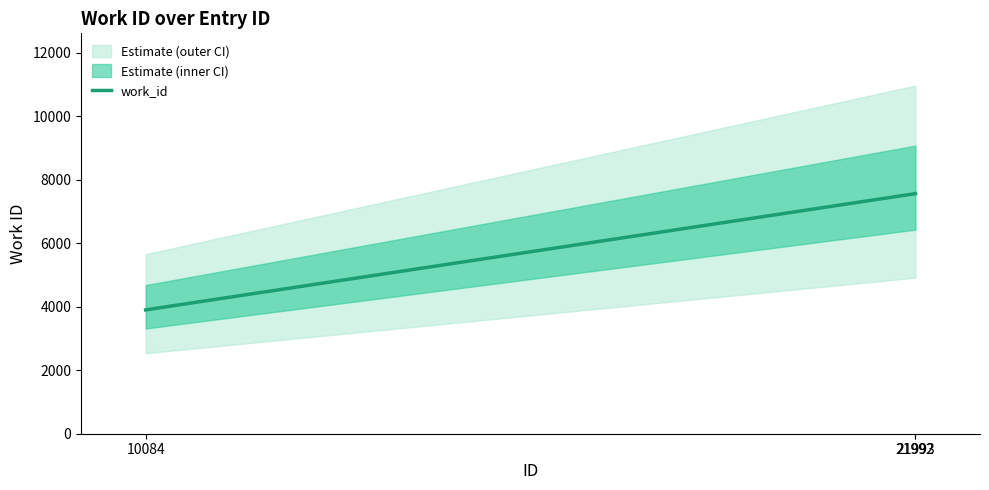

Which has a higher value, 21993 or 10084?

21993